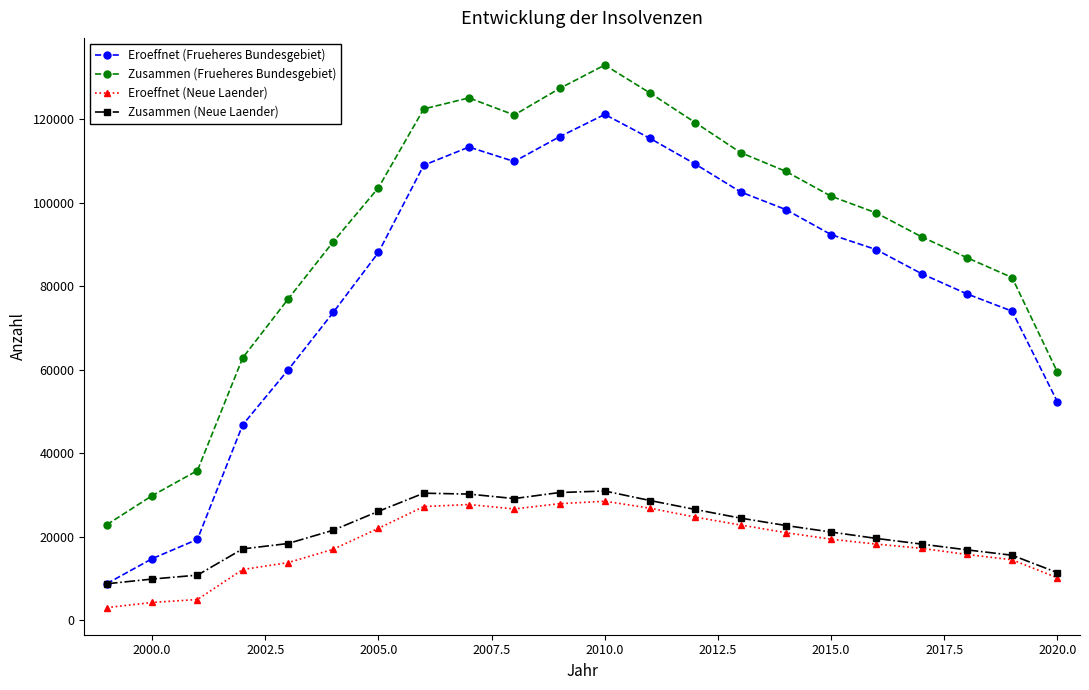

Which series has the widest spread of values?

Eroeffnet (Frueheres Bundesgebiet)